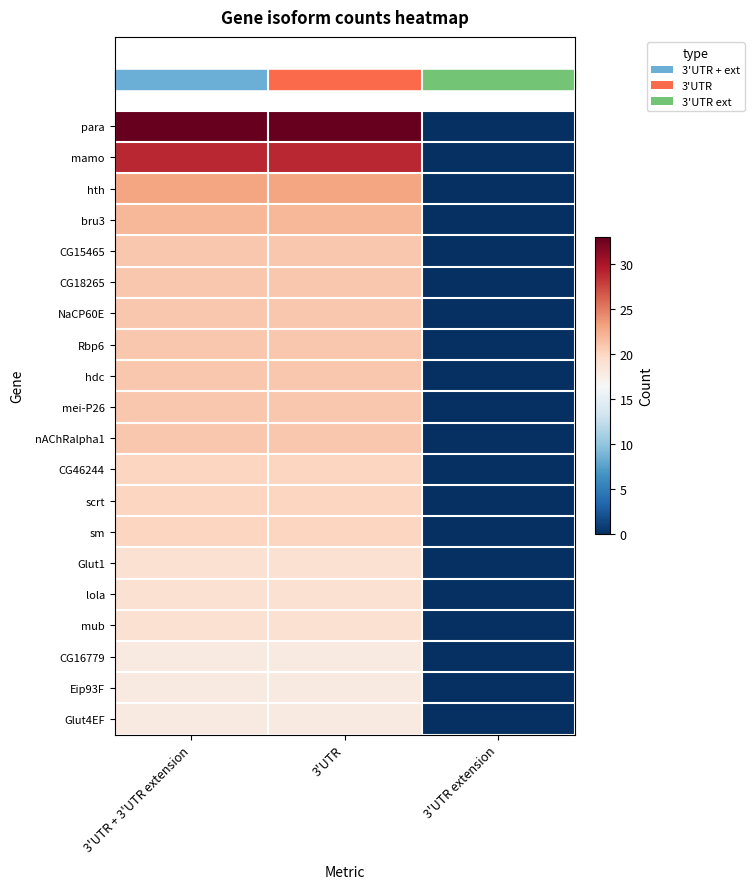

At how many categories does at least one series exceed 0?

2